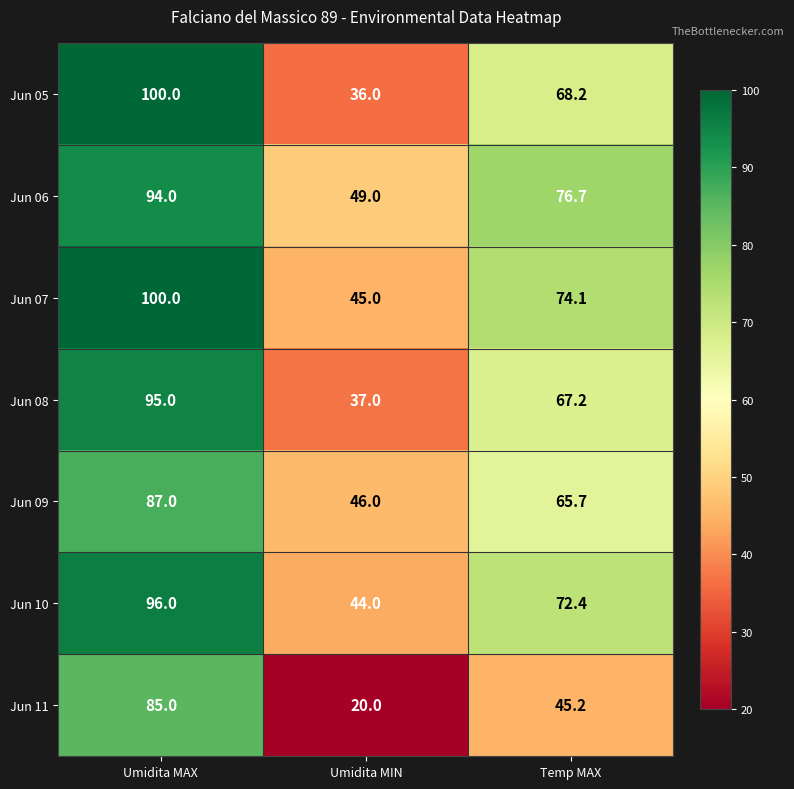

What is the average value of the Jun 08 series?

66.4